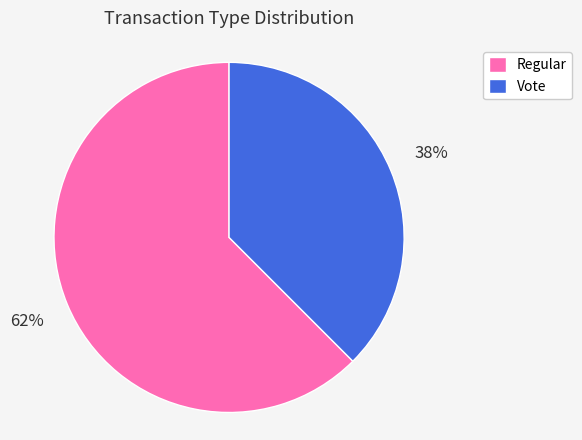

What is the smallest slice in the pie chart?

Vote